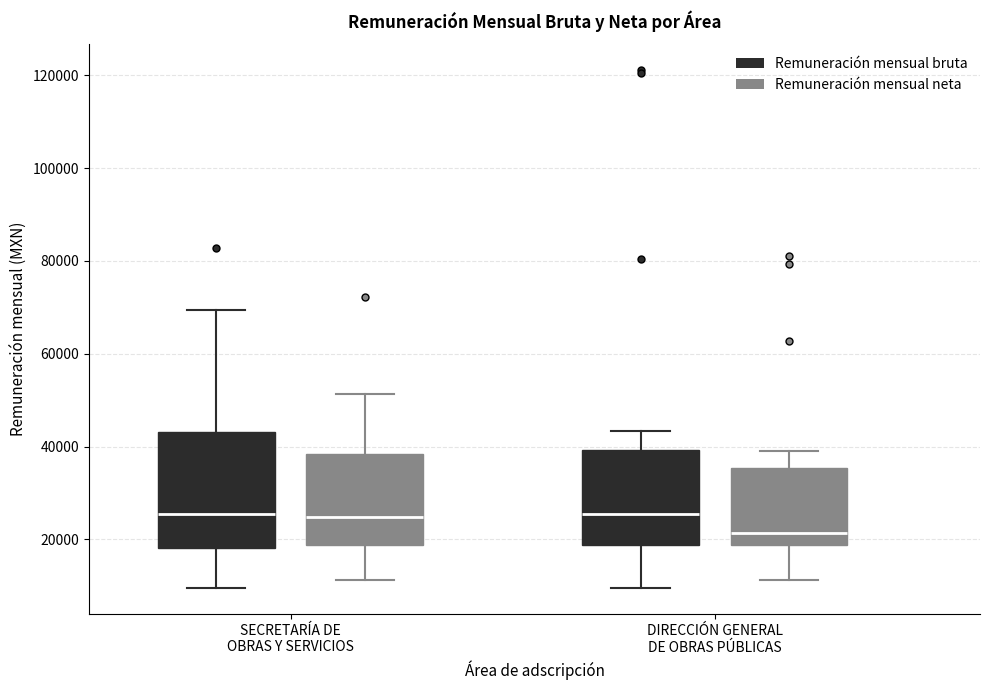

Which box's median line is the lowest?

DIRECCIÓN GENERAL DE OBRAS PÚBLICAS (Remuneración mensual neta)